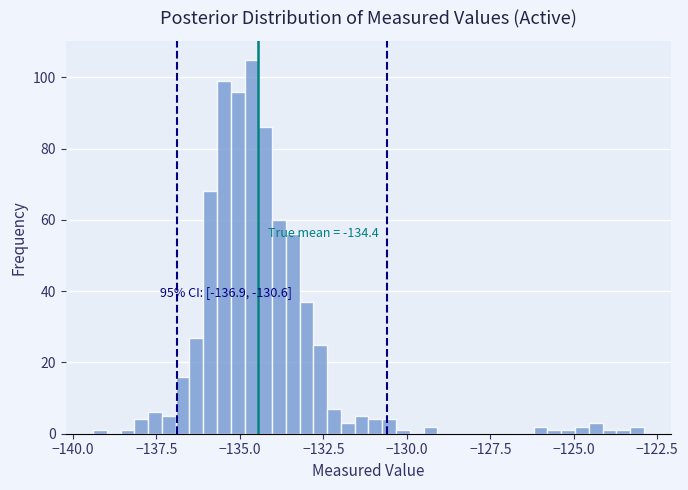

Around what value on the x-axis is the tallest bar? Give the approximate position of its centre, as read against the axis.

-134.5